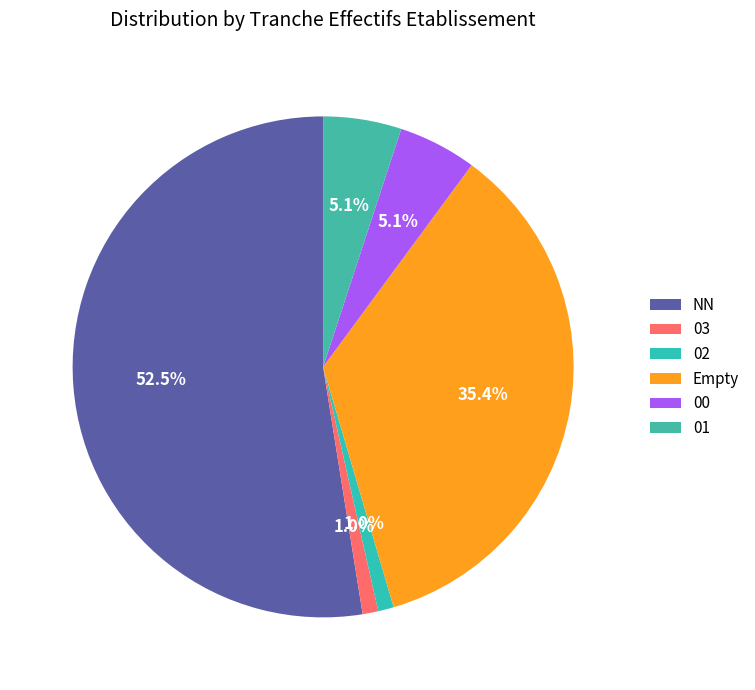

Count the number of slices in the pie.

6